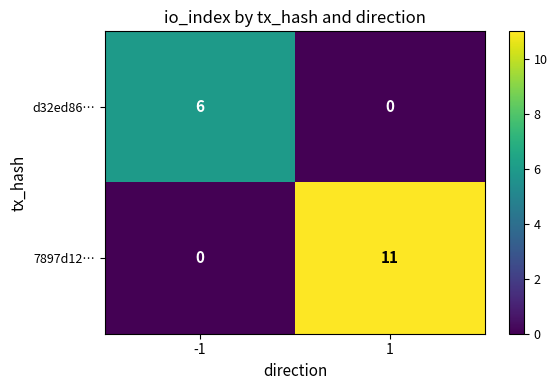

What is the maximum value for 7897d12…?

11